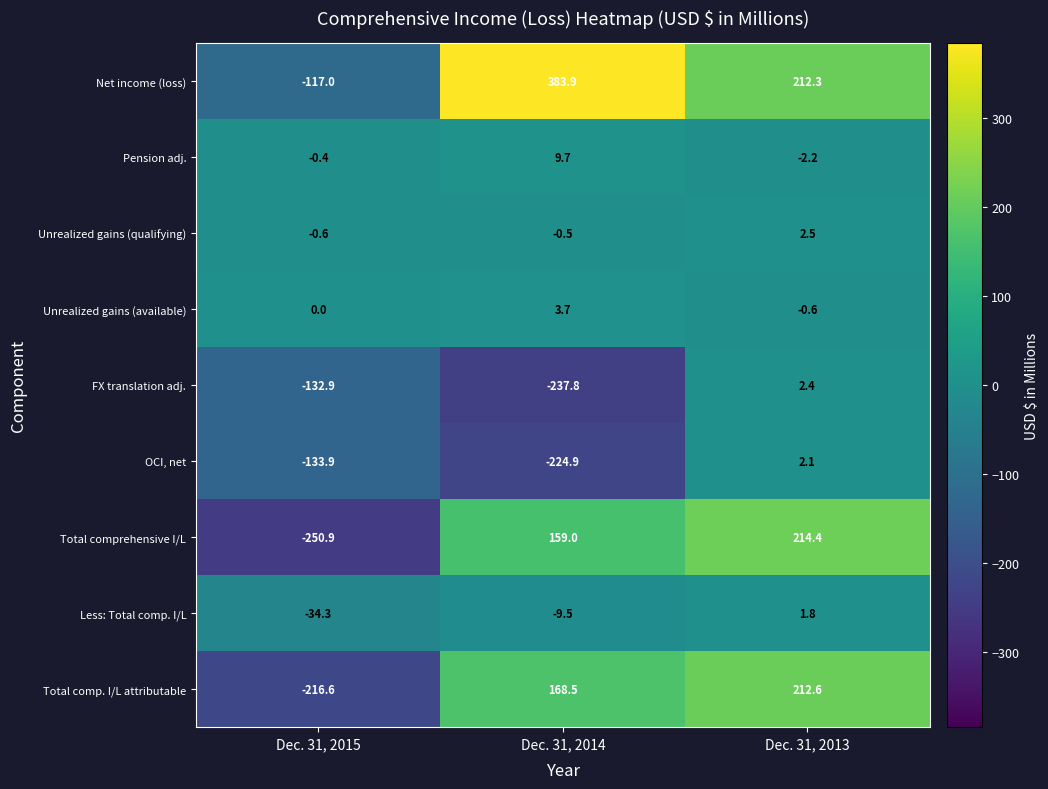

What is the smallest value displayed?

-250.9